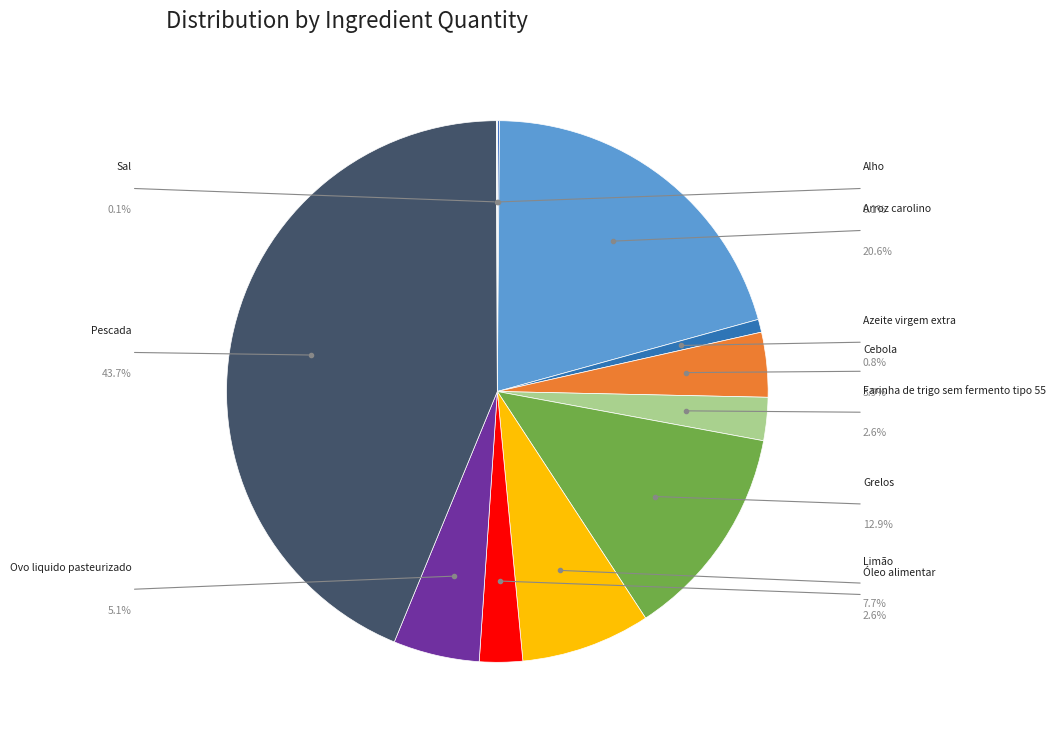

Approximately how many times larger is the value at Ovo liquido pasteurizado compared to Cebola?

1.3